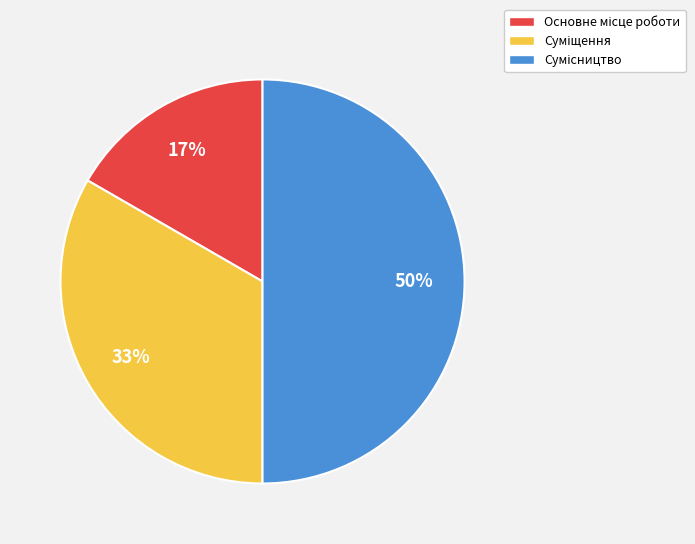

To the nearest percent, what is the average slice percentage?

33%